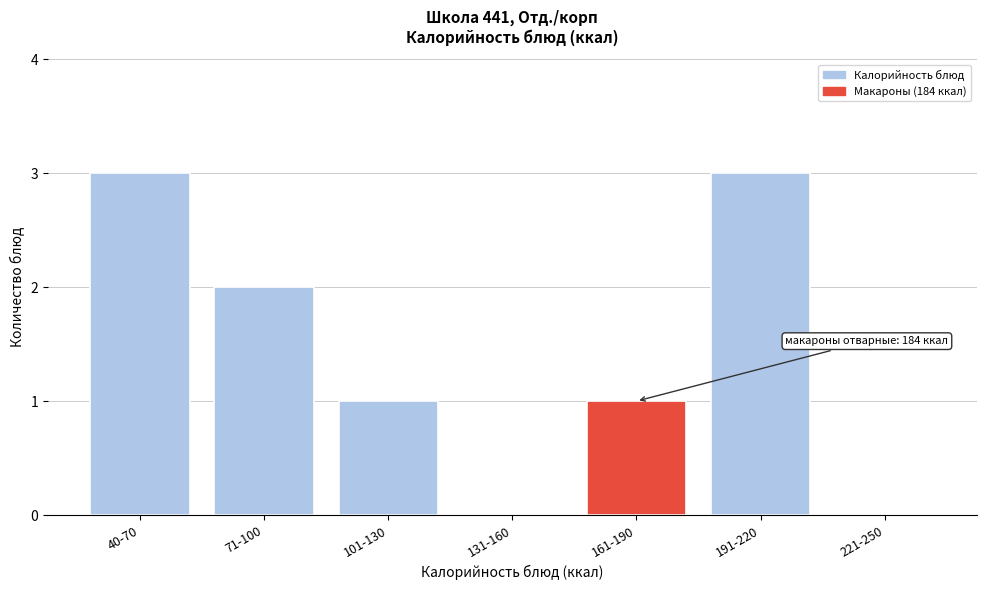

Reading left to right, what are all the values shown in this chart?

40-70=3	71-100=2	101-130=1	131-160=0	161-190=1	191-220=3	221-250=0